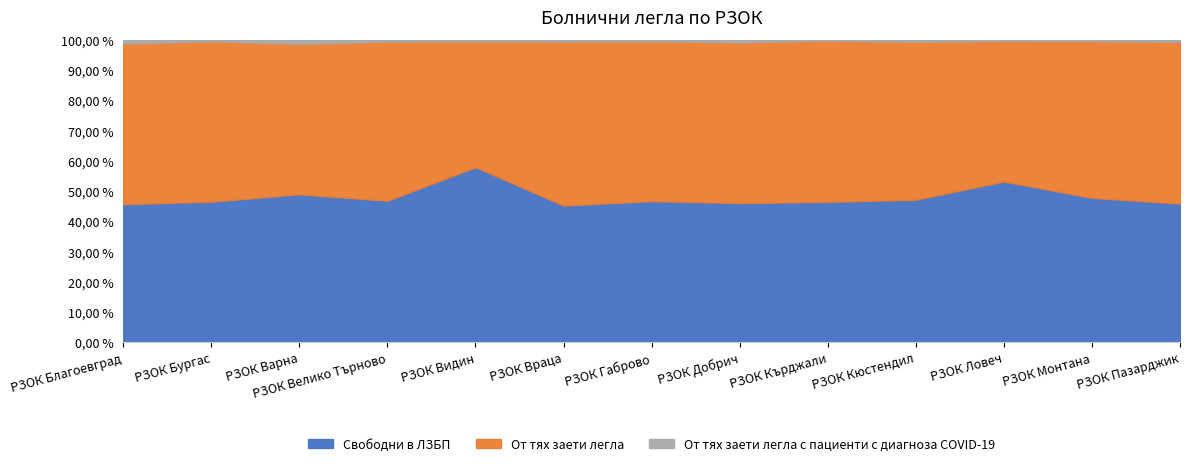

What are all the series names shown in the legend?

Свободни в ЛЗБП, От тях заети легла, От тях заети легла с пациенти с диагноза COVID-19